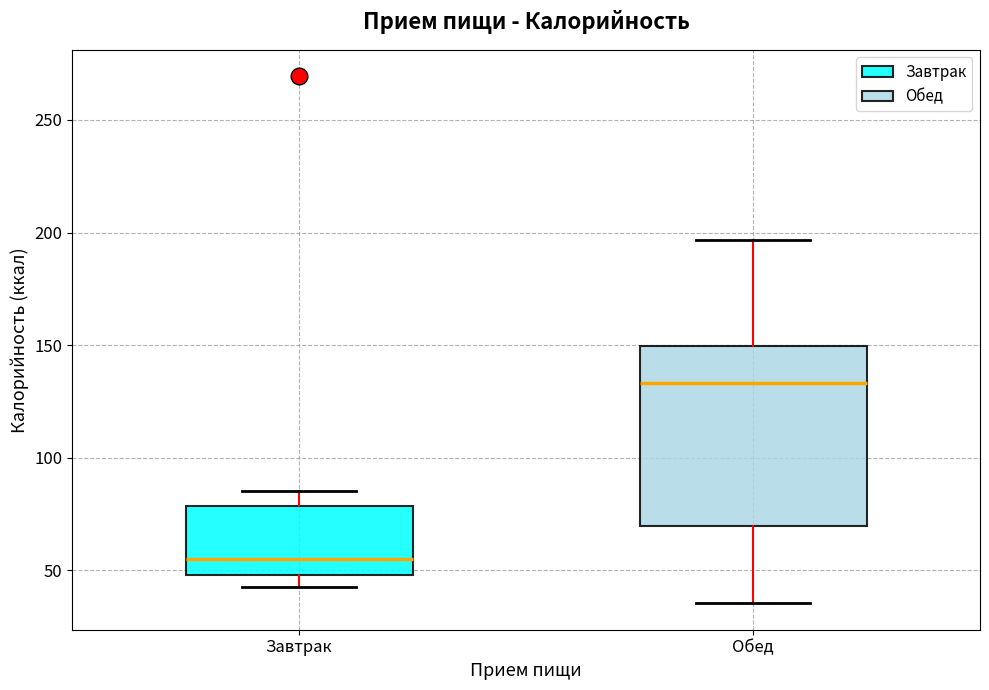

Reading left to right, read every box against the y-axis: the position of its median line, the range the box covers, and the ends of its whiskers. The values are not printed on the chart, so give them approximately, as read against the axis.

Завтрак: median 55, box 50 to 80, whiskers 45 to 85
Обед: median 135, box 70 to 150, whiskers 35 to 195